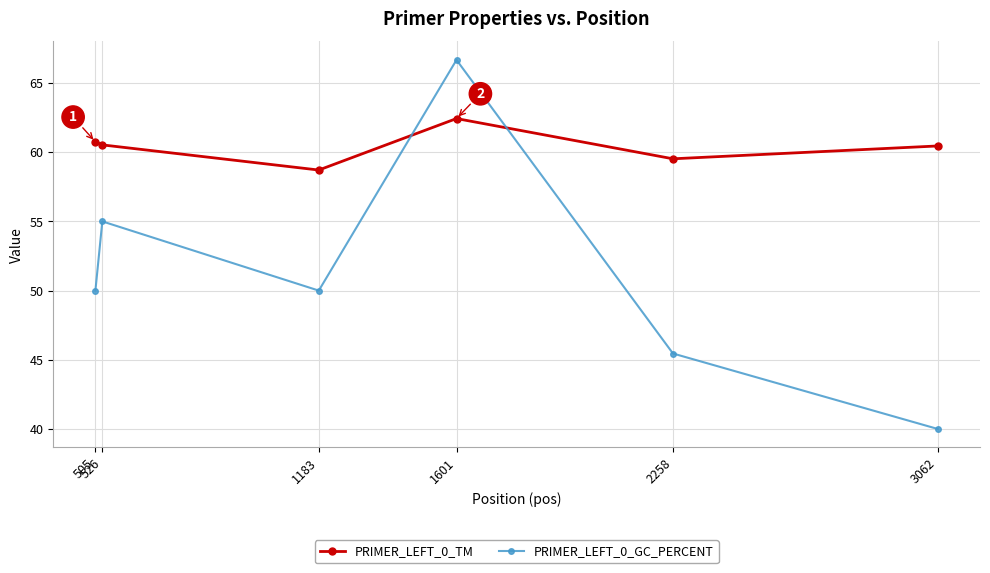

After their last crossing, which series has the higher values: PRIMER_LEFT_0_GC_PERCENT or PRIMER_LEFT_0_TM?

PRIMER_LEFT_0_TM